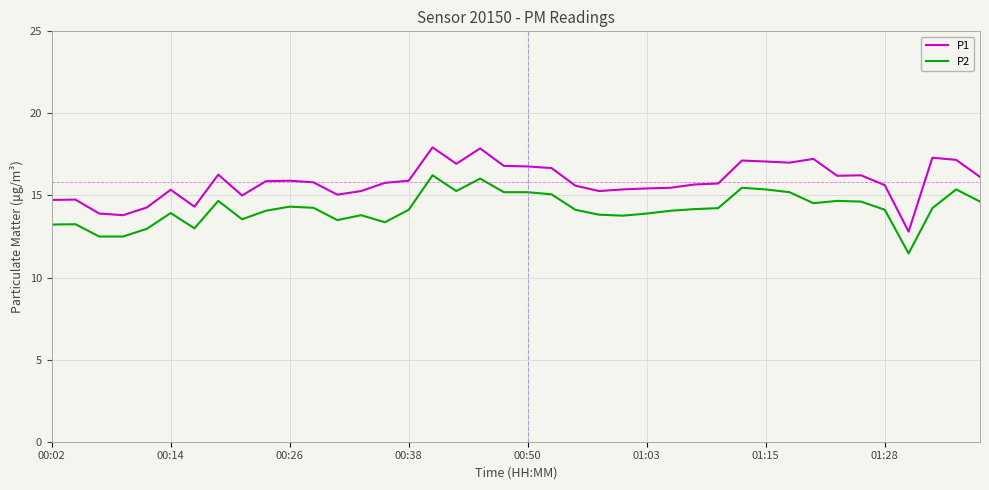

True or false: P1 and P2 cross at least once.

False